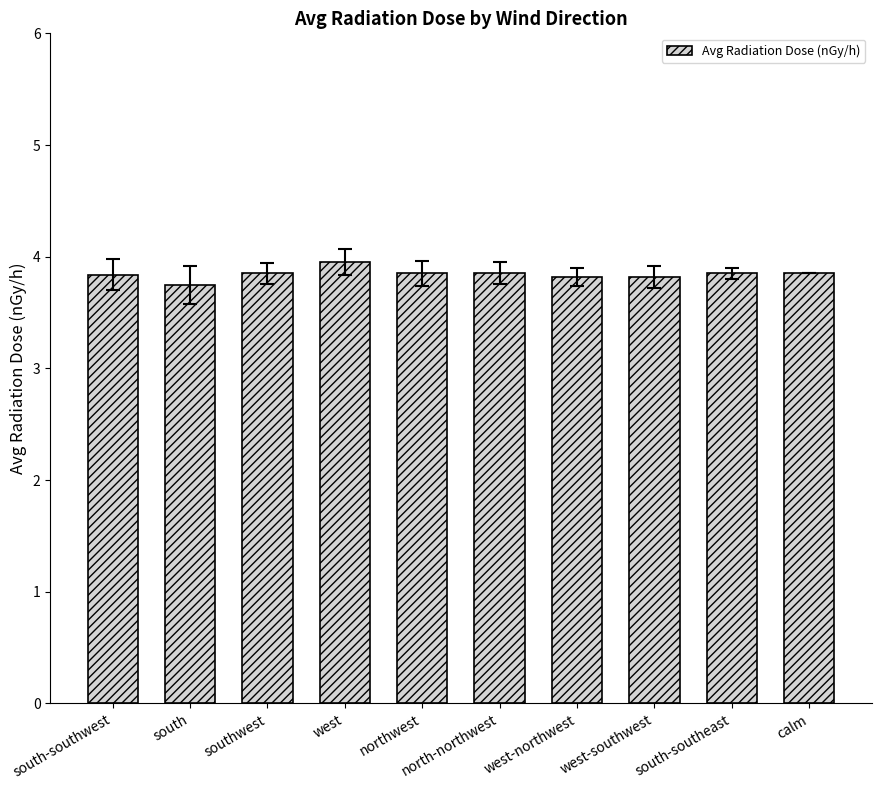

Are the bars grouped side by side (vs. stacked)?

No